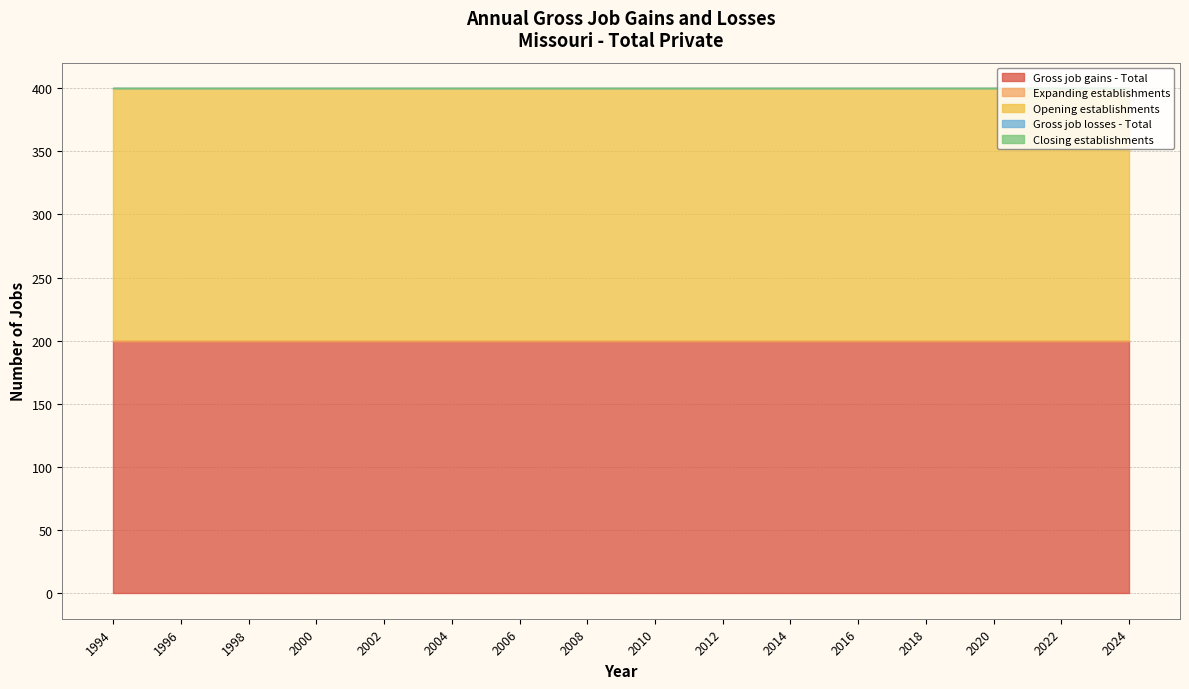

Reading left to right, transcribe all the data shown in this chart.

Gross job gains - Total: 1994=200	1995=200	1996=200	1997=200	1998=200	1999=200	2000=200	2001=200	2002=200	2003=200	2004=200	2005=200	2006=200	2007=200	2008=200	2009=200	2010=200	2011=200	2012=200	2013=200	2014=200	2015=200	2016=200	2017=200	2018=200	2019=200	2020=200	2021=200	2022=200	2023=200	2024=200
Expanding establishments: 1994=0	1995=0	1996=0	1997=0	1998=0	1999=0	2000=0	2001=0	2002=0	2003=0	2004=0	2005=0	2006=0	2007=0	2008=0	2009=0	2010=0	2011=0	2012=0	2013=0	2014=0	2015=0	2016=0	2017=0	2018=0	2019=0	2020=0	2021=0	2022=0	2023=0	2024=0
Opening establishments: 1994=200	1995=200	1996=200	1997=200	1998=200	1999=200	2000=200	2001=200	2002=200	2003=200	2004=200	2005=200	2006=200	2007=200	2008=200	2009=200	2010=200	2011=200	2012=200	2013=200	2014=200	2015=200	2016=200	2017=200	2018=200	2019=200	2020=200	2021=200	2022=200	2023=200	2024=200
Gross job losses - Total: 1994=0	1995=0	1996=0	1997=0	1998=0	1999=0	2000=0	2001=0	2002=0	2003=0	2004=0	2005=0	2006=0	2007=0	2008=0	2009=0	2010=0	2011=0	2012=0	2013=0	2014=0	2015=0	2016=0	2017=0	2018=0	2019=0	2020=0	2021=0	2022=0	2023=0	2024=0
Closing establishments: 1994=0	1995=0	1996=0	1997=0	1998=0	1999=0	2000=0	2001=0	2002=0	2003=0	2004=0	2005=0	2006=0	2007=0	2008=0	2009=0	2010=0	2011=0	2012=0	2013=0	2014=0	2015=0	2016=0	2017=0	2018=0	2019=0	2020=0	2021=0	2022=0	2023=0	2024=0